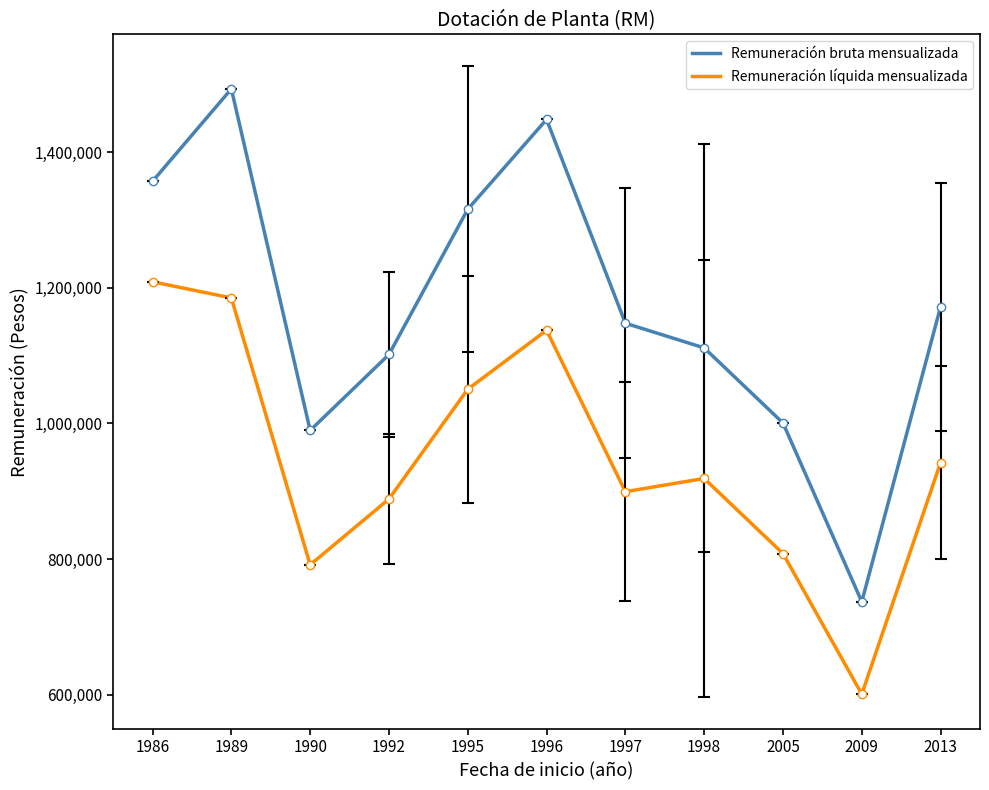

In Remuneración bruta mensualizada, how many points are lower than both neighbors (excluding endpoints)?

2